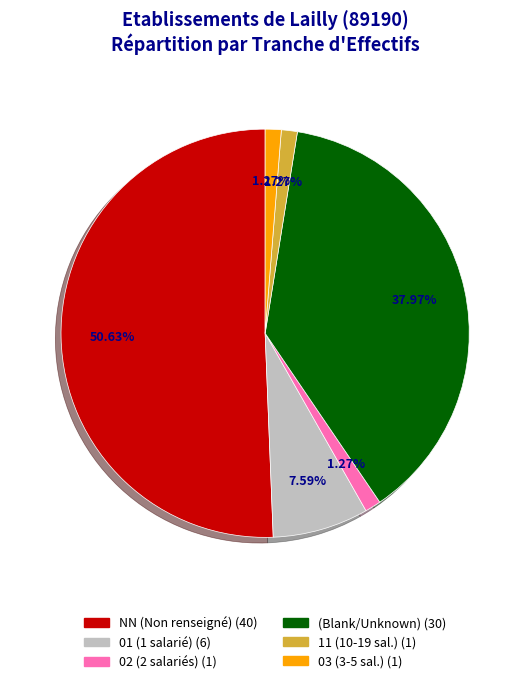

Does any single category account for the majority?

Yes